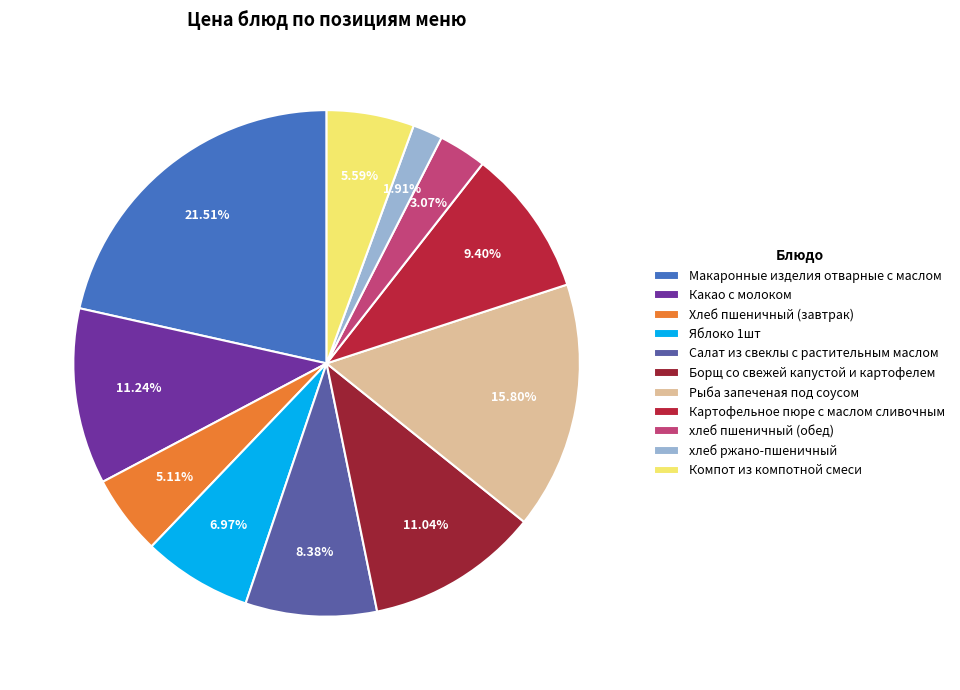

To the nearest percent, what portion does Макаронные изделия отварные с маслом represent?

22%